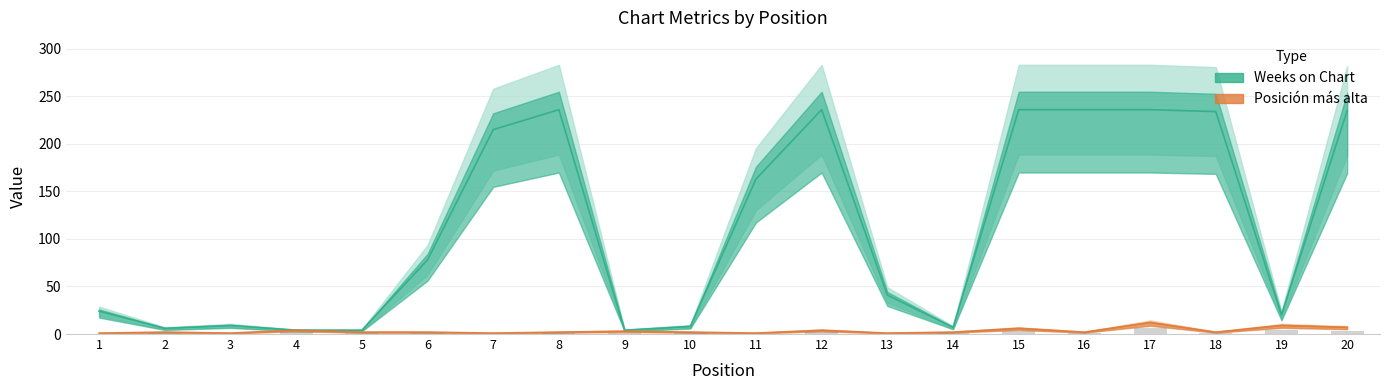

What is the difference between the maximum and minimum values in the Weeks on Chart series?

232